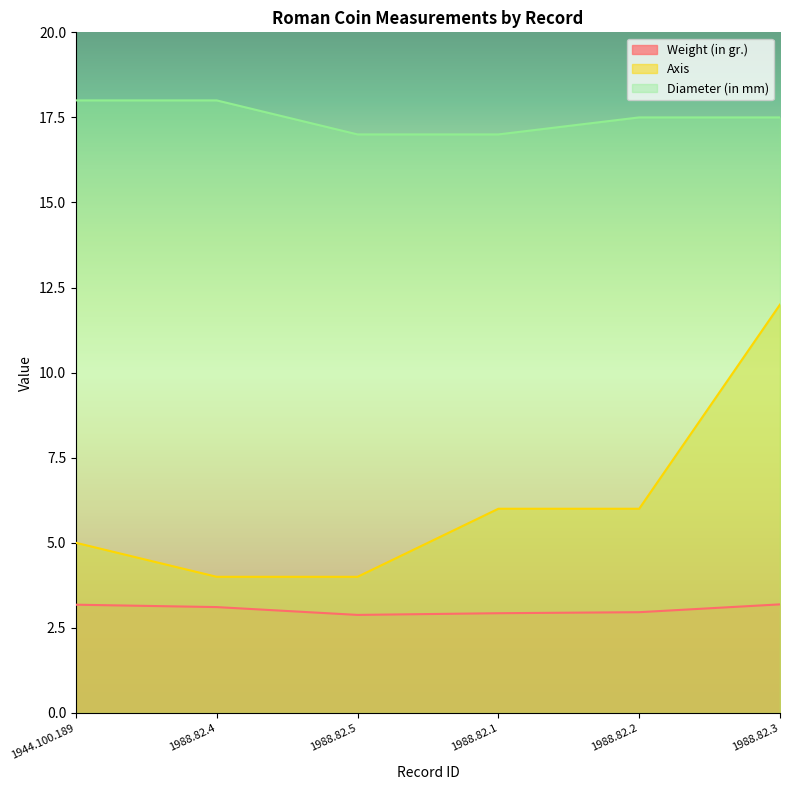

How many values in the Weight (in gr.) series exceed 3?

3